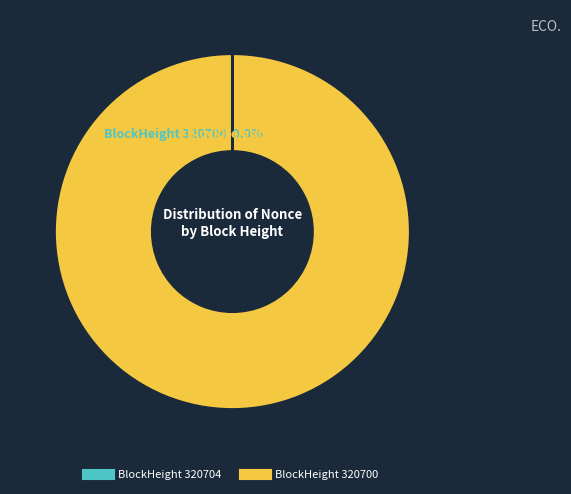

Rank the categories by value from highest to lowest.

320700, 320704